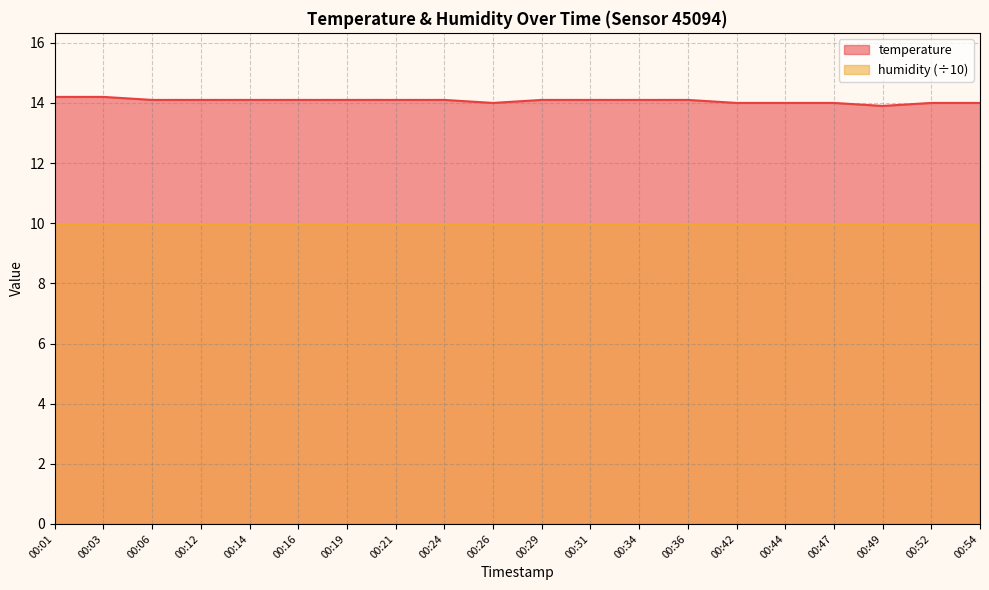

What is the difference between the values at 00:16 and 00:54?

0.1